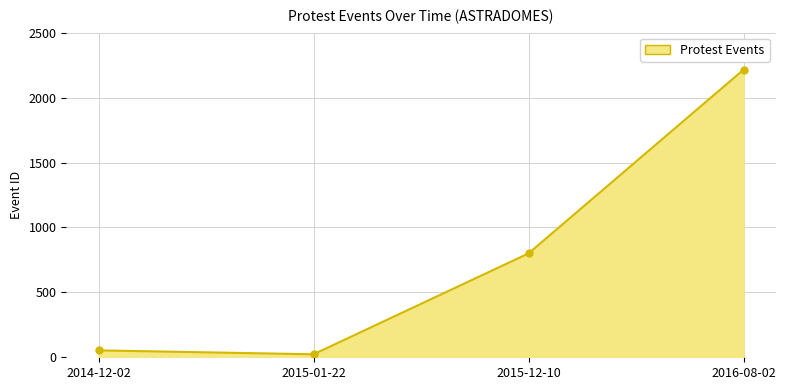

What is the minimum value shown in the chart?

23